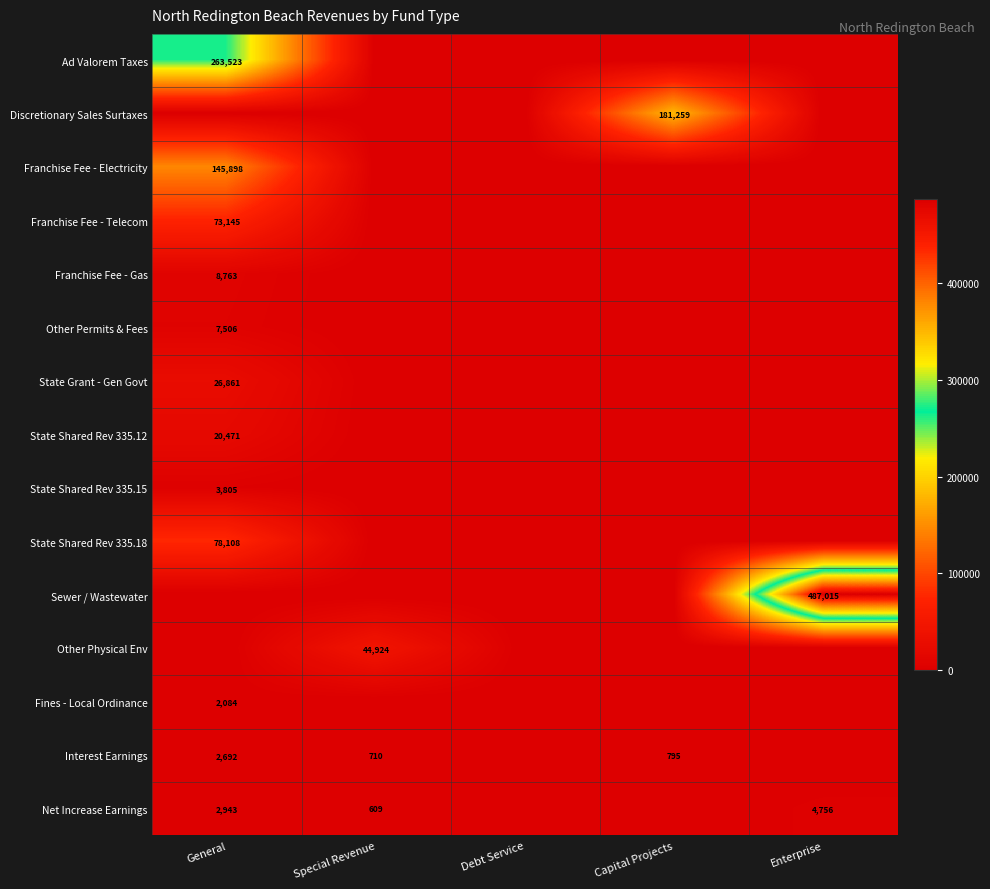

How many distinct data groups are displayed?

15